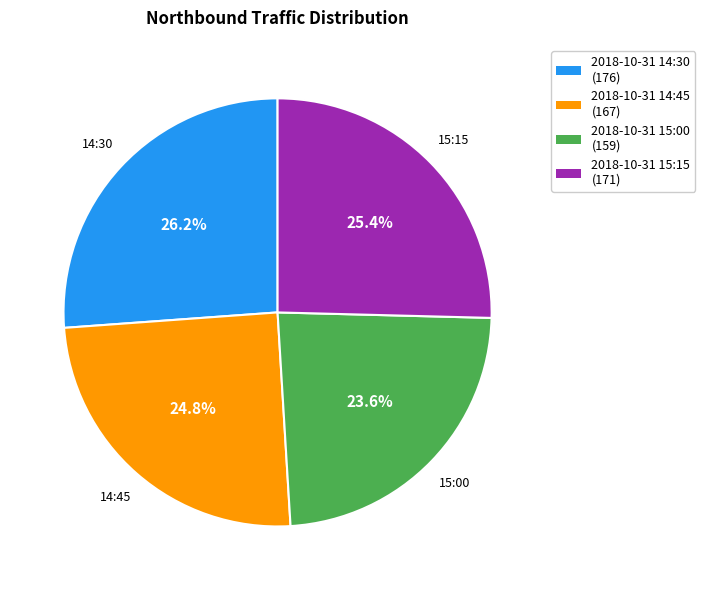

To the nearest percent, what is the average slice percentage?

25%